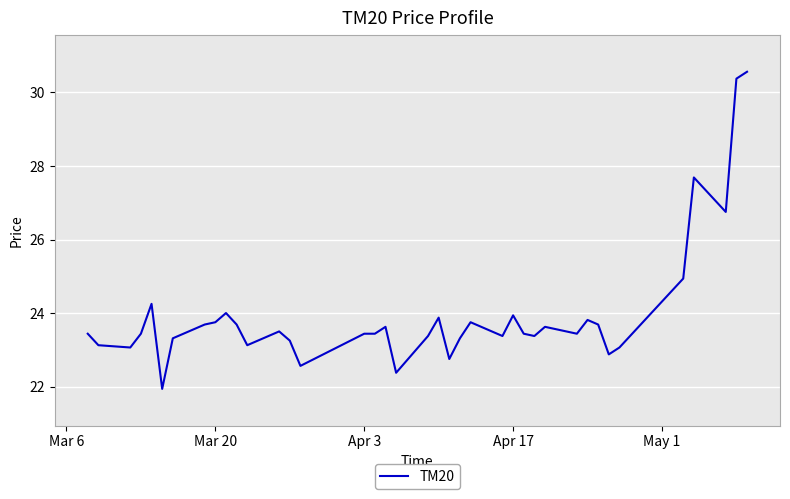

What is the difference between the maximum and minimum values?

8.6